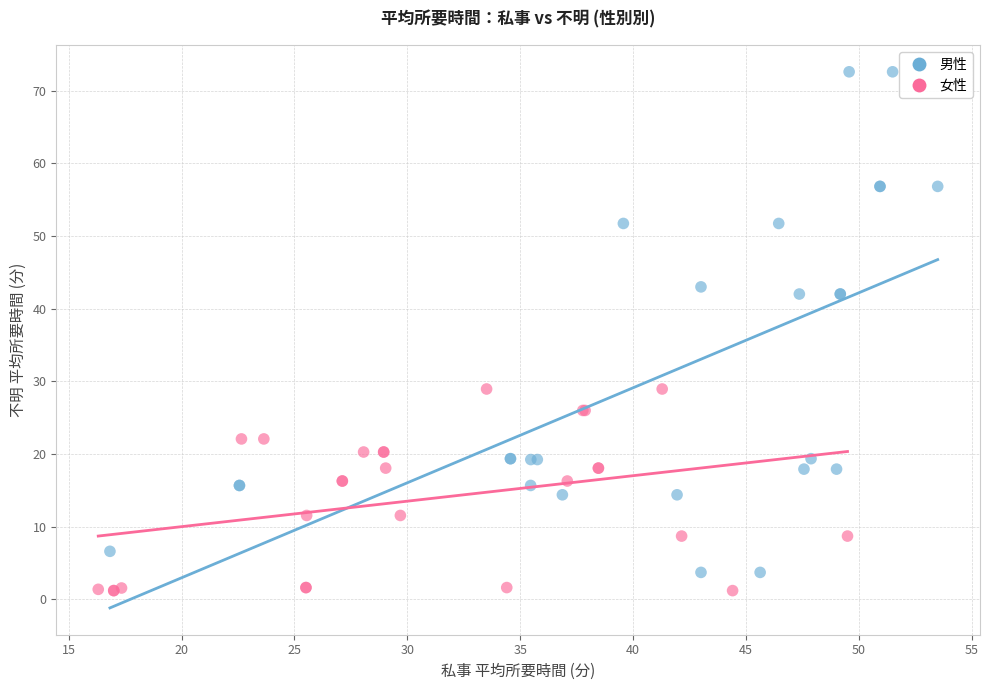

Which series has the widest spread of Y values?

男性